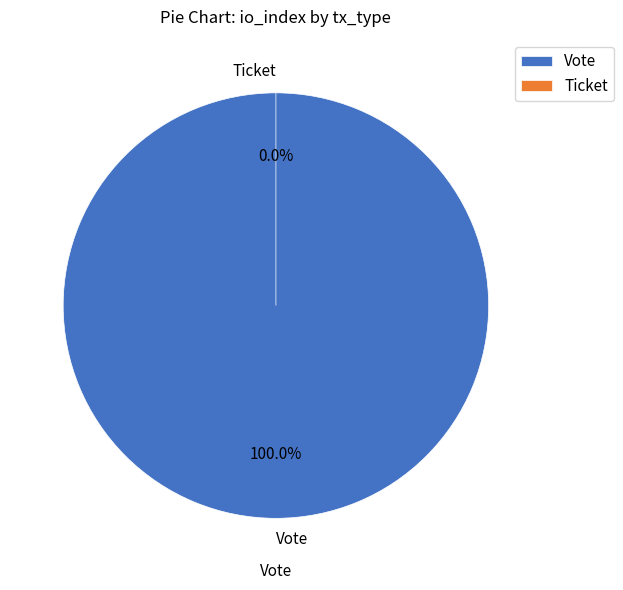

Combined, what portion of the pie is Vote and Ticket?

100.0%